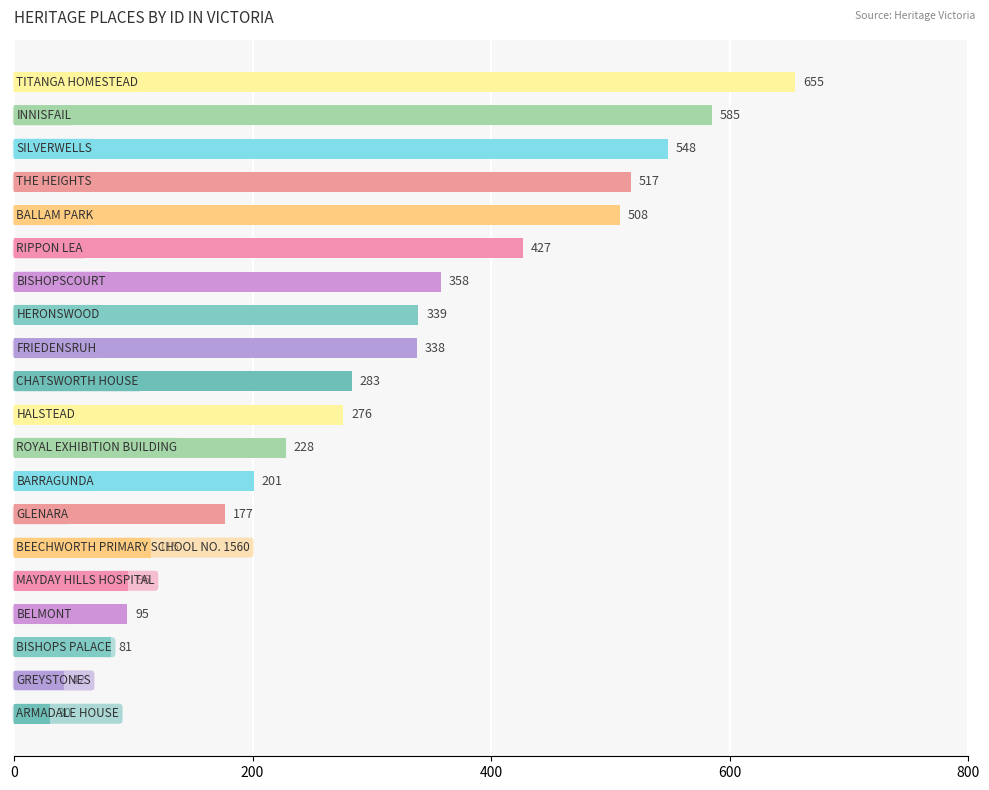

What is the sum of all values?

5899